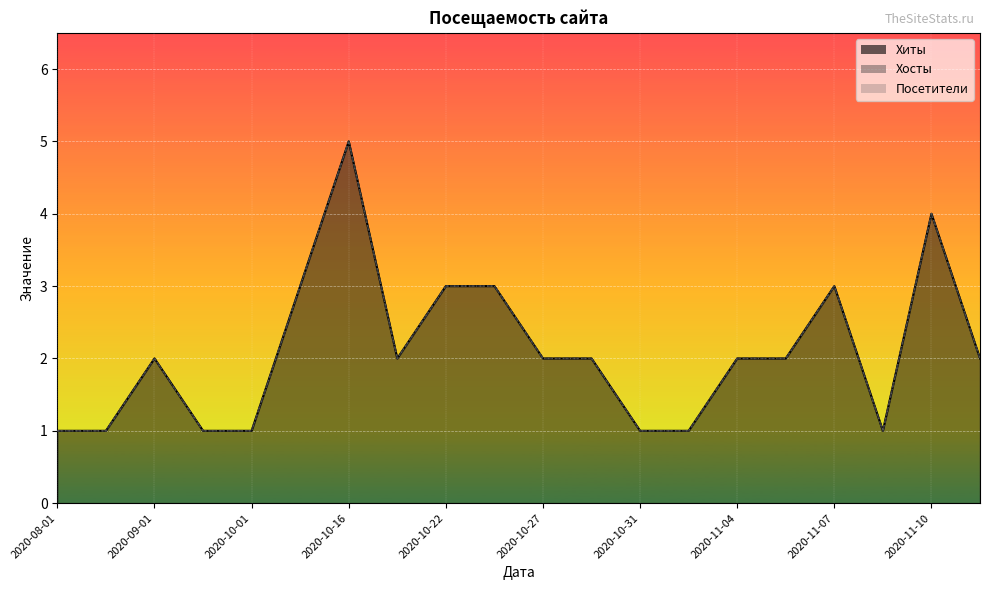

True or false: Хосты has a value of 2 at 2020-11-06.

True